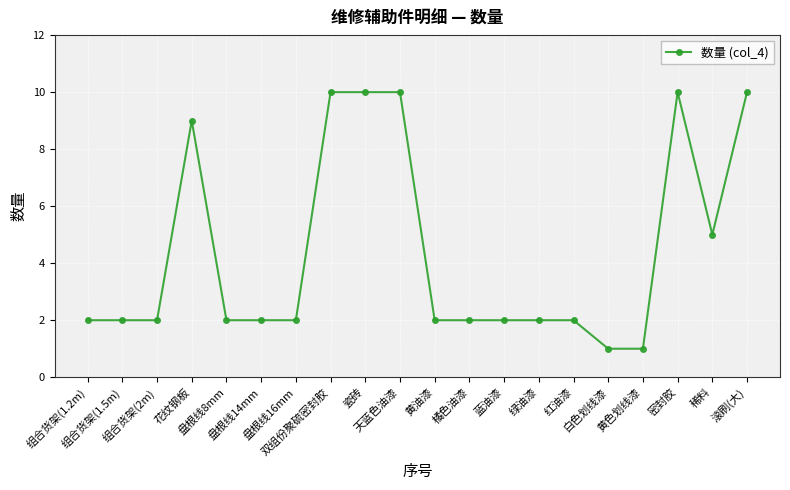

What is the change in value from 双组份聚硫密封胶 to 绿油漆?

-8